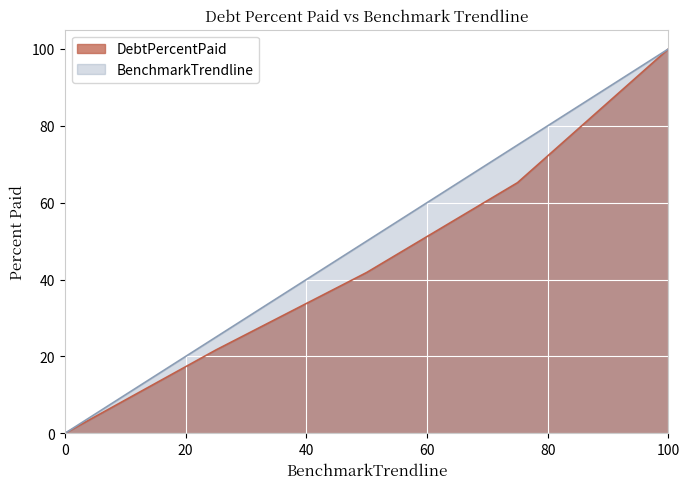

True or false: BenchmarkTrendline has more than 1 points higher than both neighbors.

False